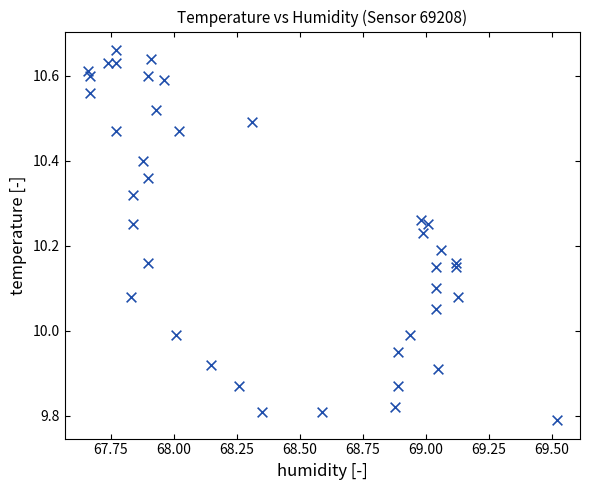

What is the range of X values (max minus min)?

1.9